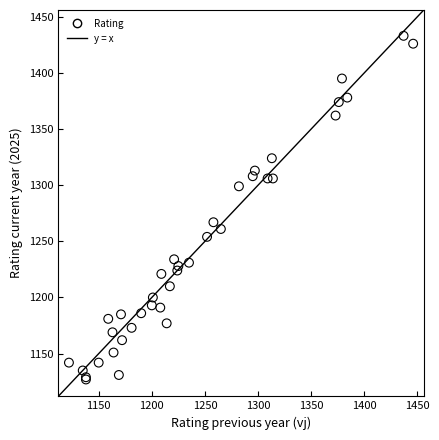

What Y value in the scatter plot is closest to 1280?

1267